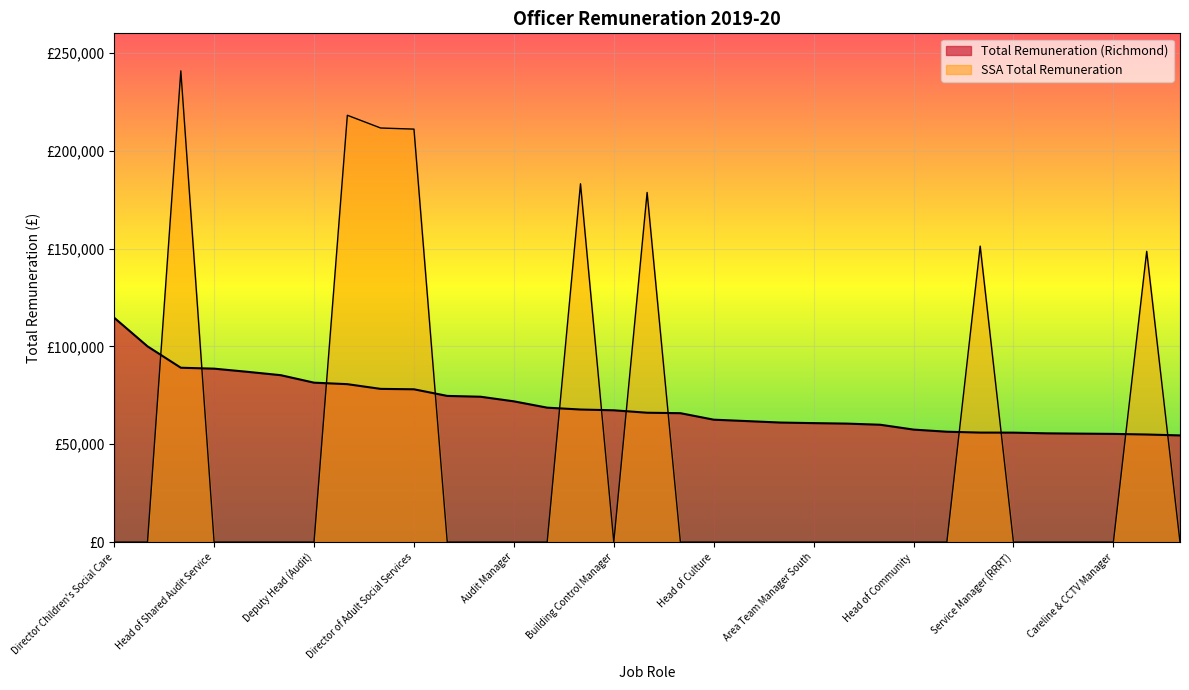

How many values in SSA Total Remuneration are above zero?

8